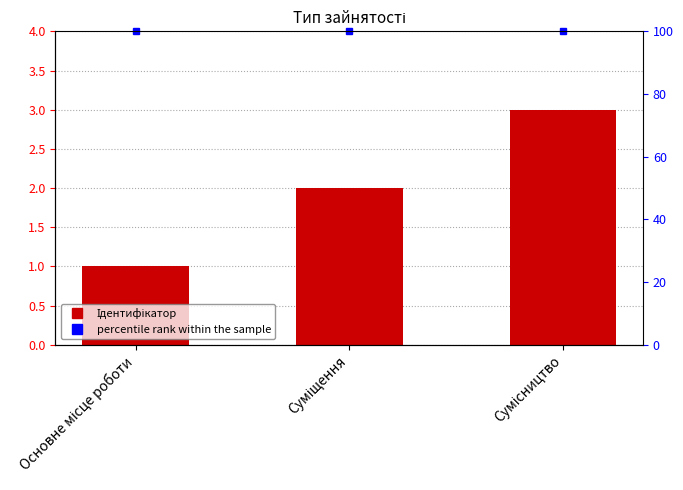

Reading left to right, transcribe all the data shown in this chart.

Основне місце роботи=1	Суміщення=2	Сумісництво=3